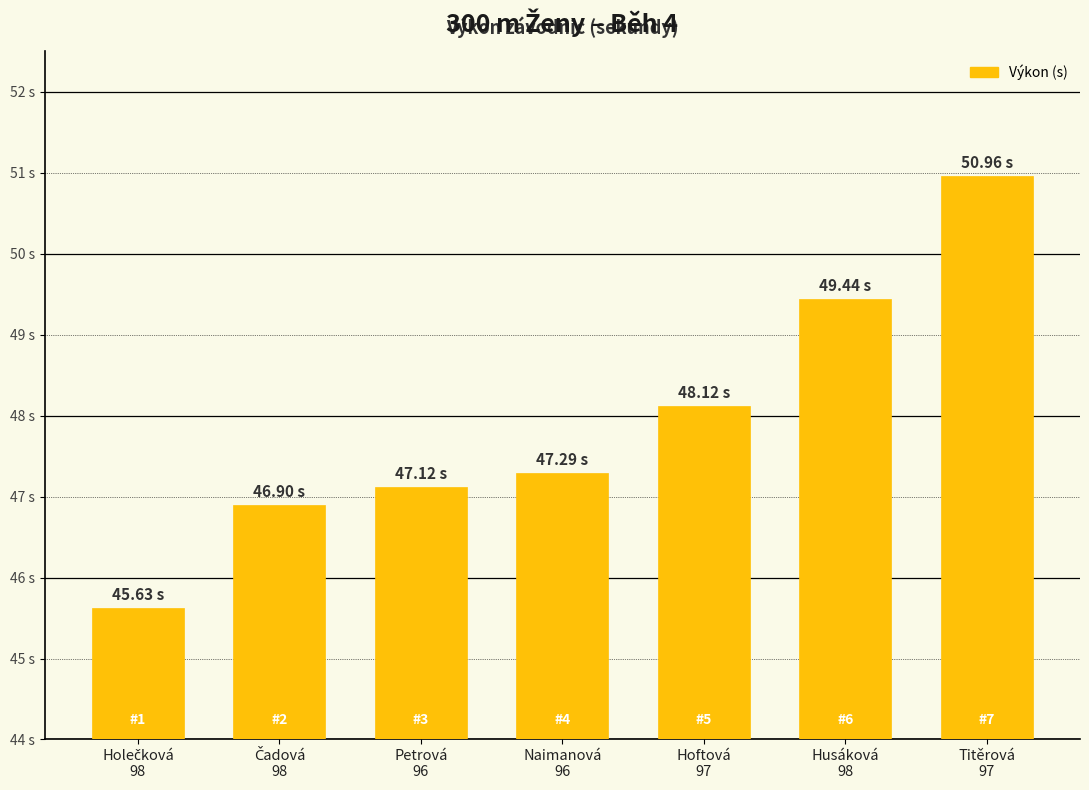

How many bars are there in total?

7